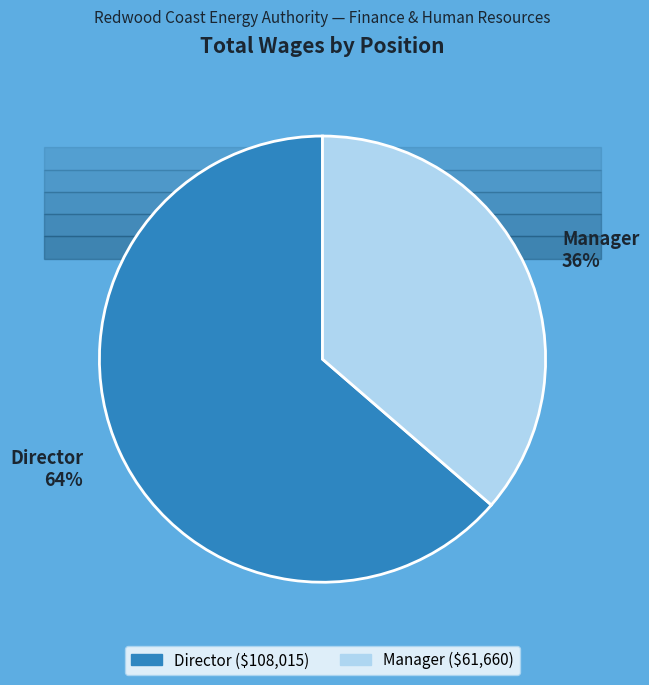

What portion of the pie excludes Director?

36.3%